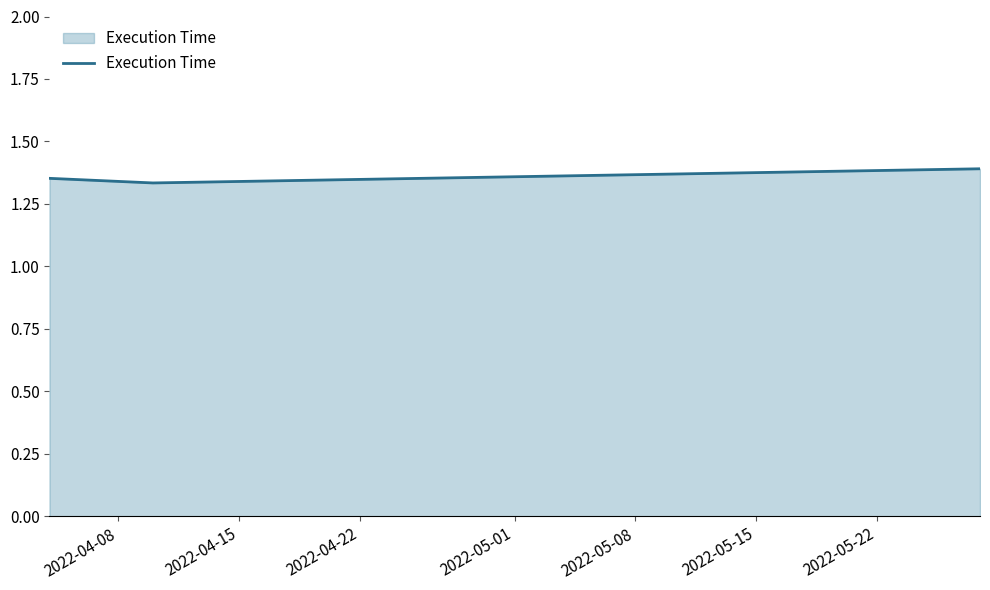

What is the sum of all values?

4.1